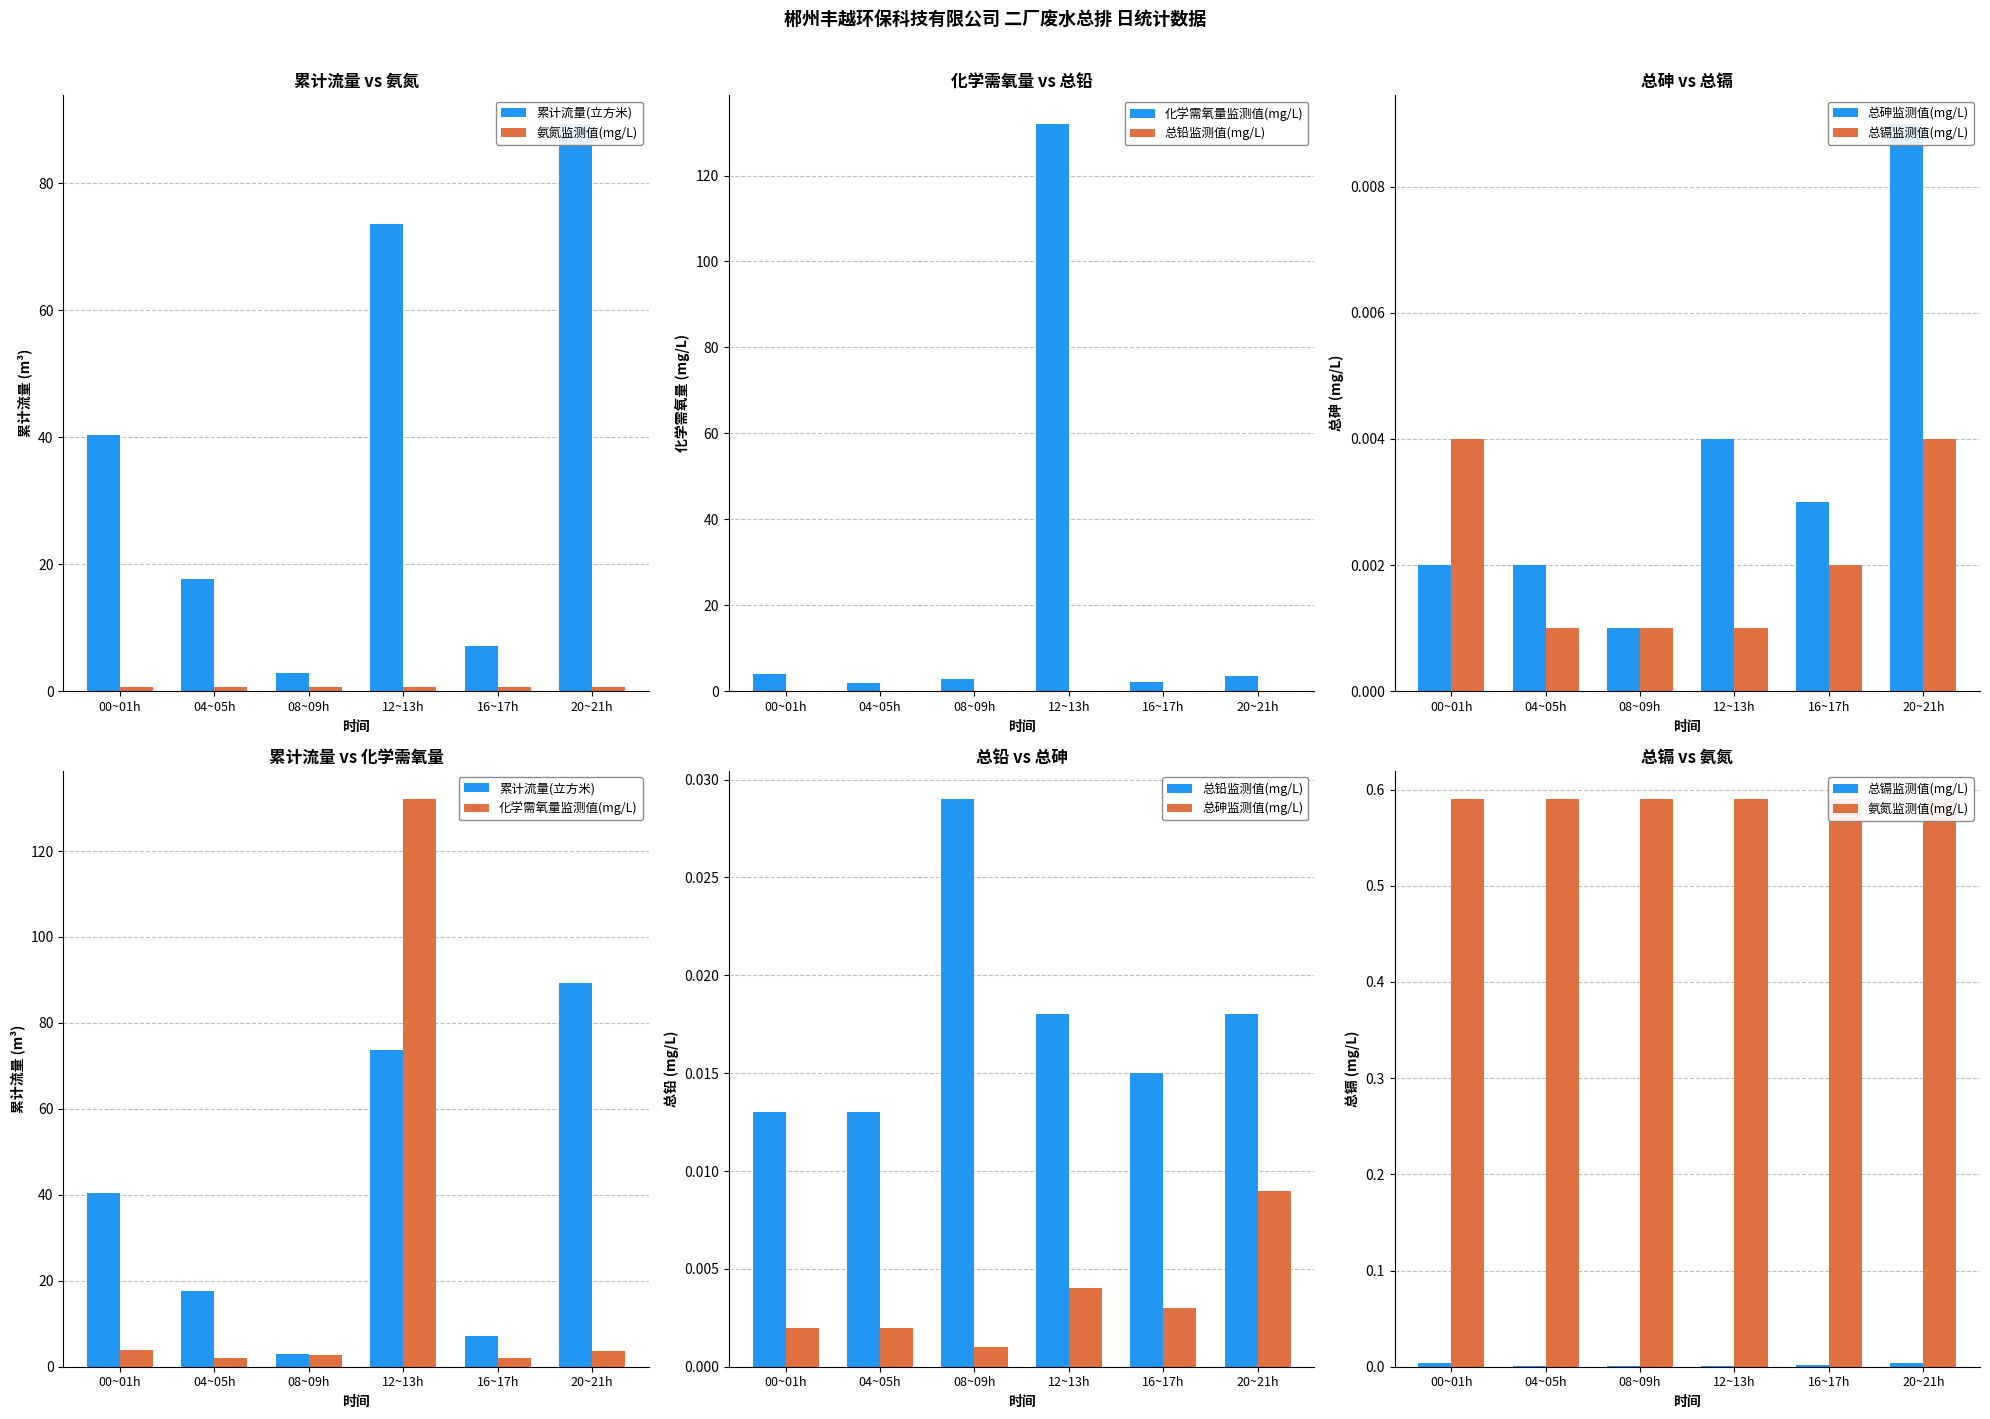

What is the difference between the 累计流量(立方米) values at 00~01h and 16~17h?

33.2